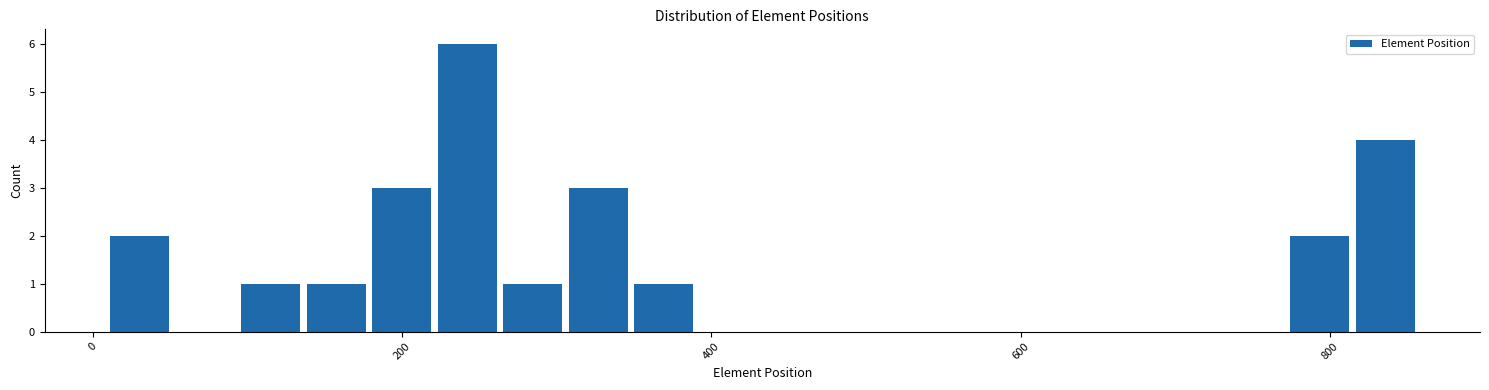

Read against the x-axis, roughly where is the centre of the tallest bar?

240